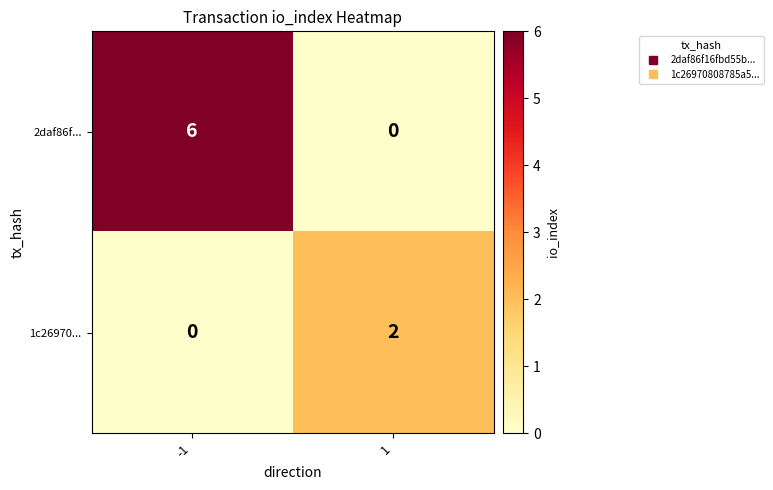

List the labels in order of 1c26970... value, smallest first.

-1, 1